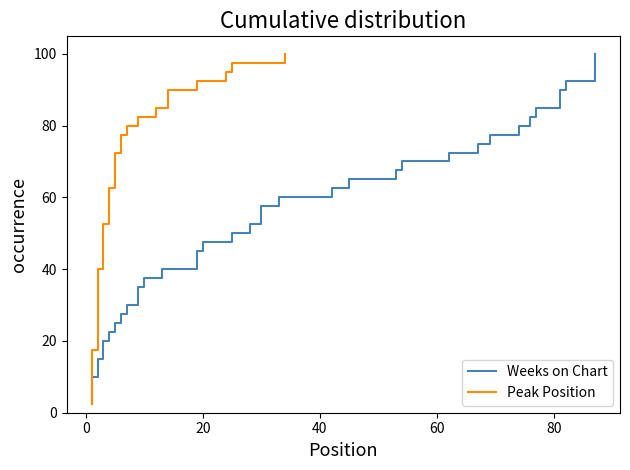

What is the minimum value shown in the chart?

2.5